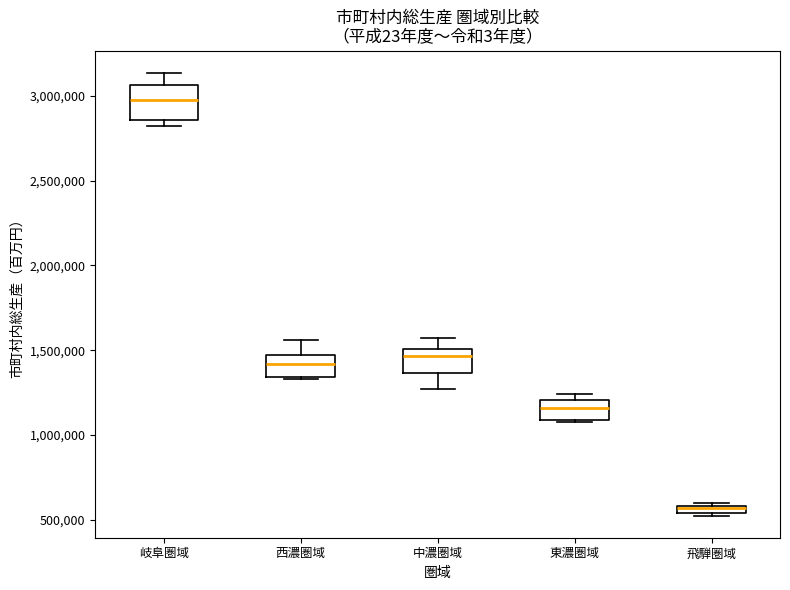

Where is the lower edge of the box for 西濃圏域 on the y-axis? The values are not printed on the chart, so give them approximately, as read against the axis.

1350000